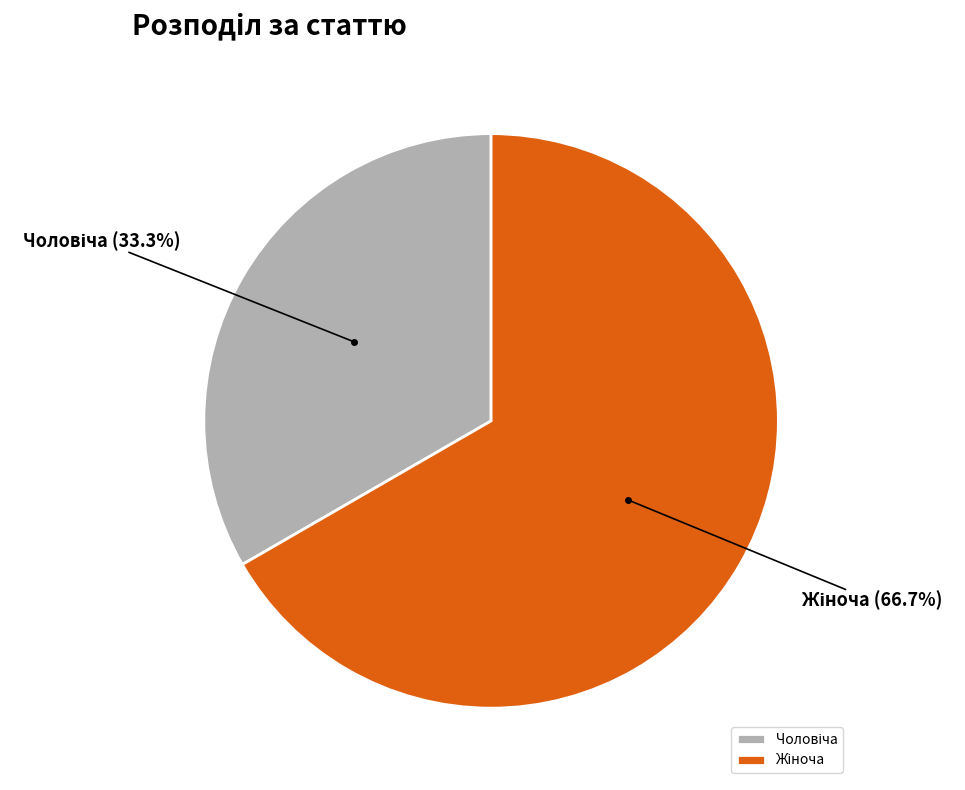

Is there a majority slice in this chart?

Yes